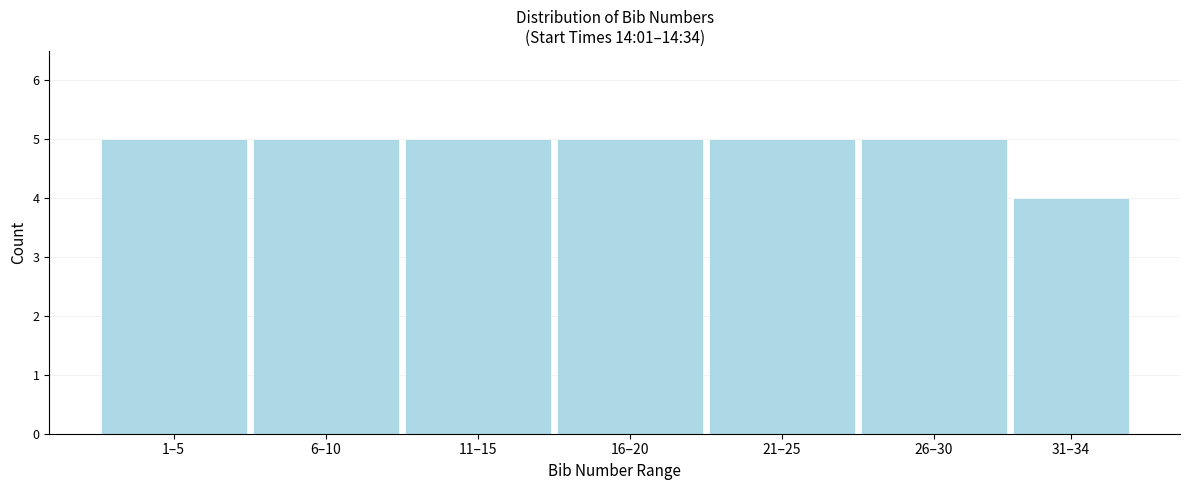

Reading left to right, what are all the values shown in this chart?

1–5=5	6–10=5	11–15=5	16–20=5	21–25=5	26–30=5	31–34=4